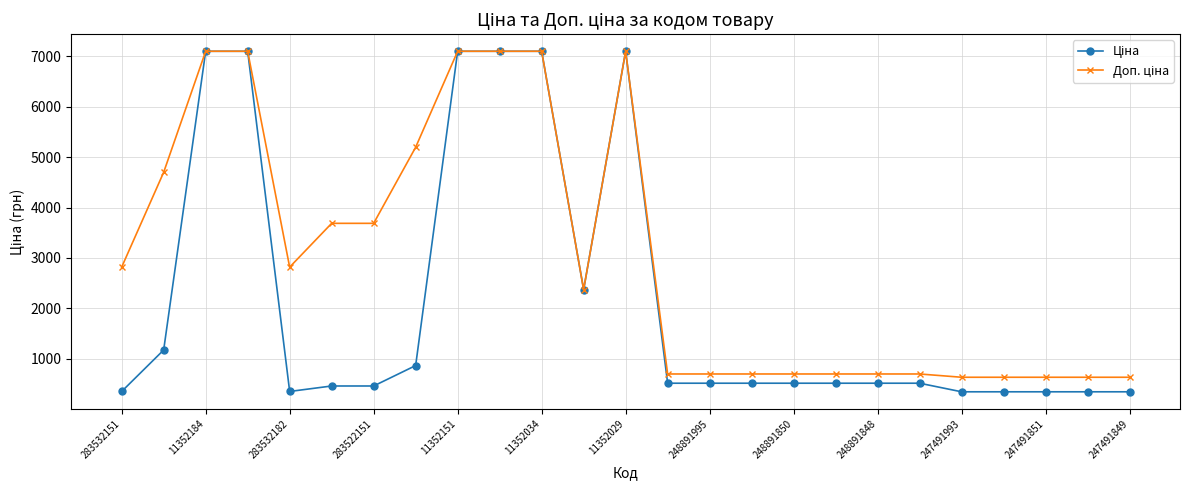

How many categories are shown in the chart?

25